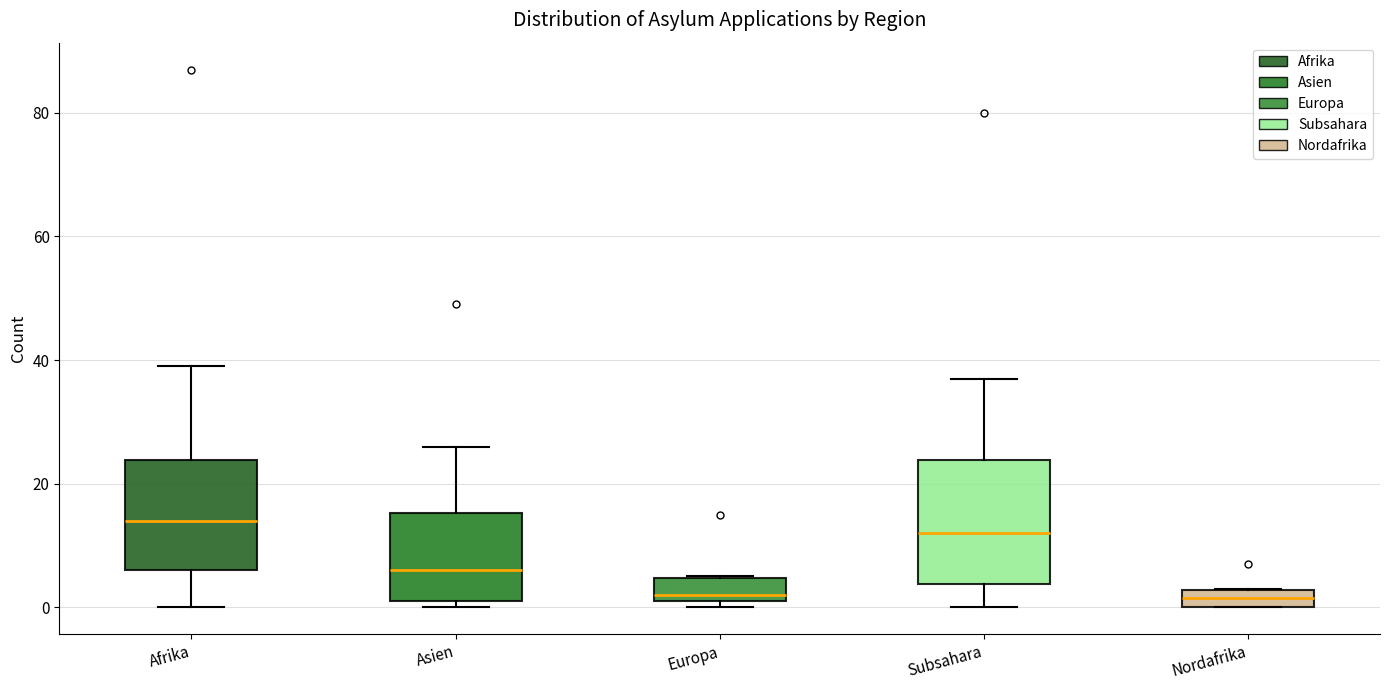

Which box is the tallest, from its lower edge to its upper edge?

Subsahara